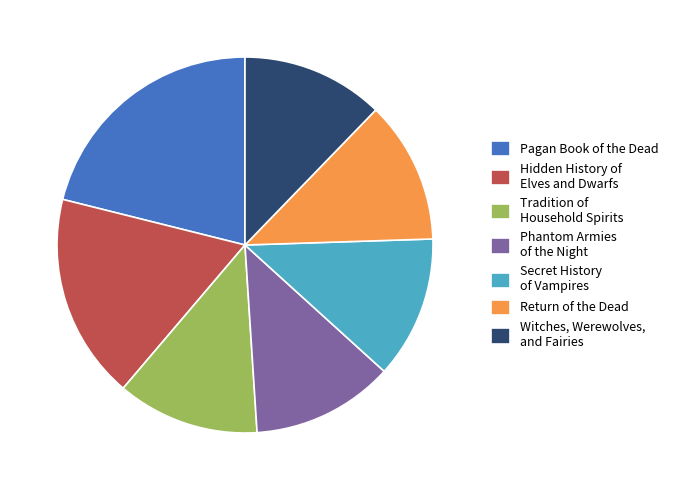

Is it true that Tradition of Household Spirits is 12% of the pie?

True